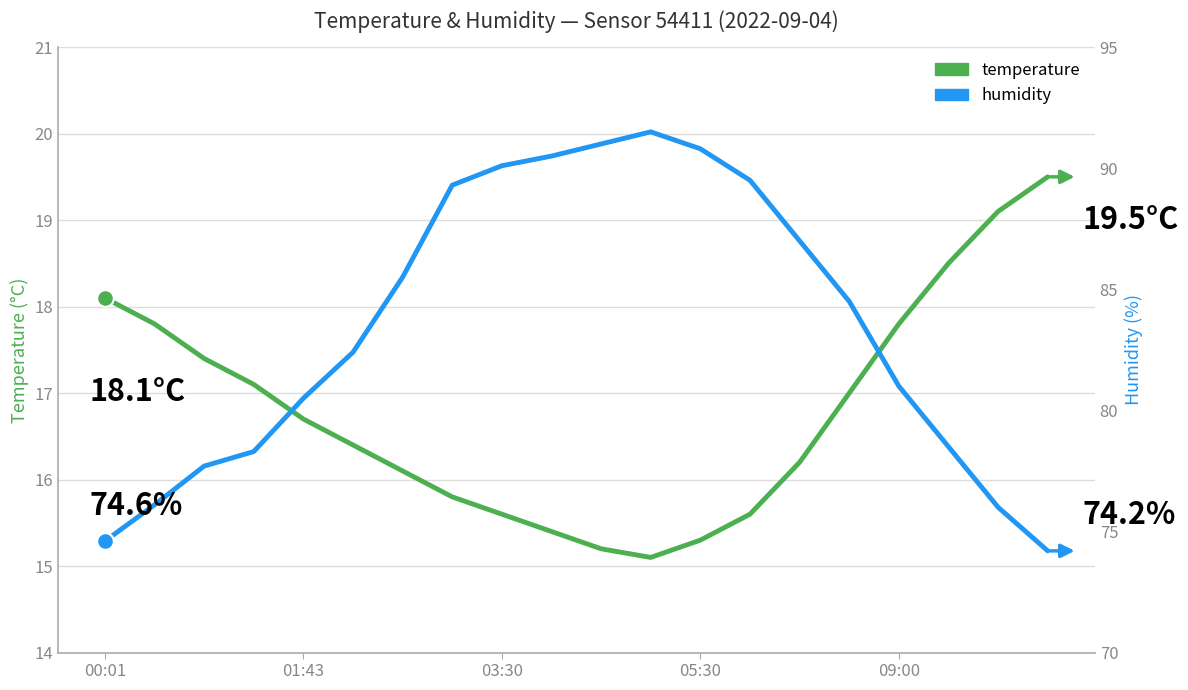

What is the minimum value shown in the chart?

15.1